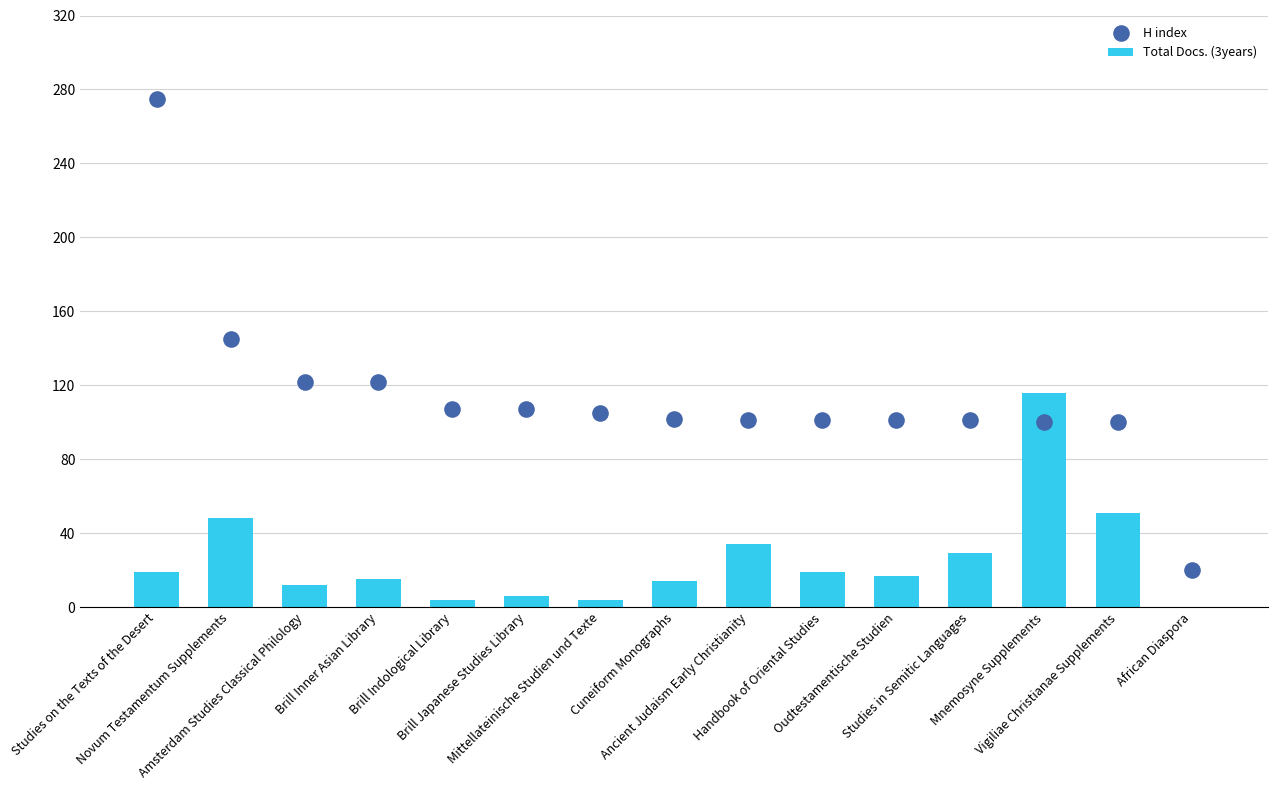

What is the total value across all series at Oudtestamentische Studien?

118